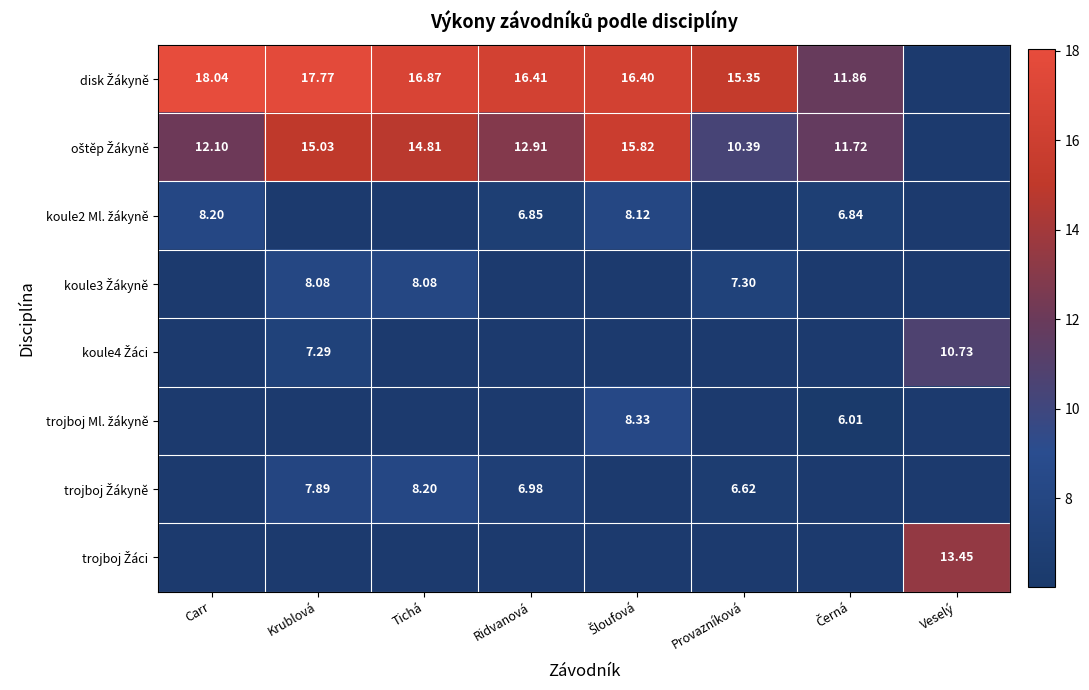

At which category does the chart reach its peak across all series?

Carr